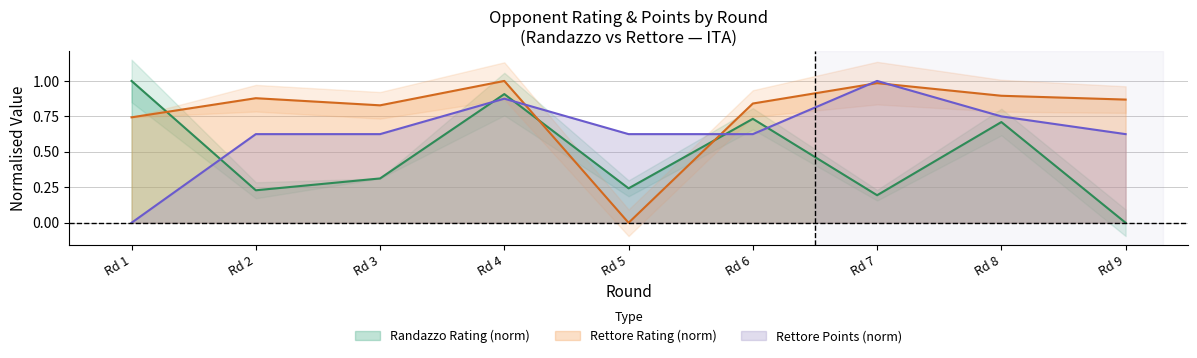

The Randazzo Rating (norm) series shows 0.5 at Rd 3. True or false?

False